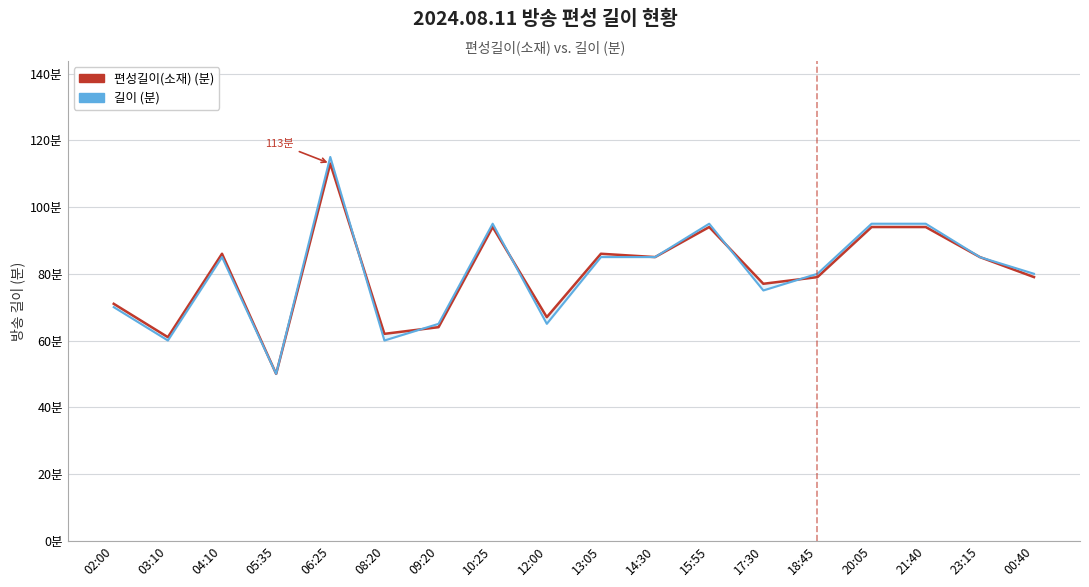

List the series in order of their overall mean, lowest first.

길이, 편성길이(소재)